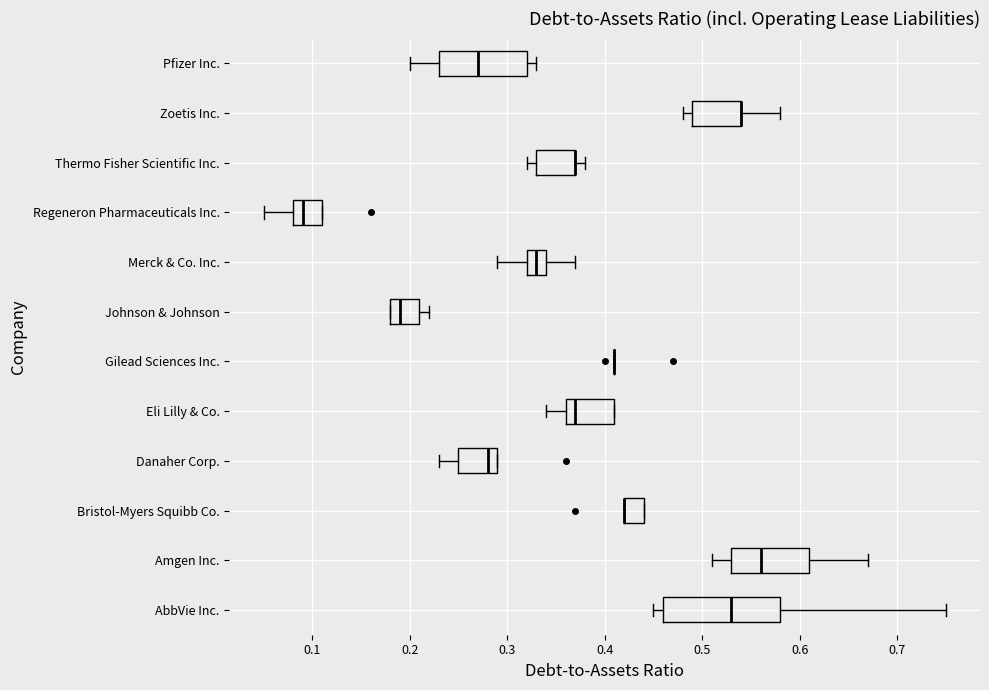

Comparing the boxes themselves (not the whiskers), which one is the widest?

AbbVie Inc.